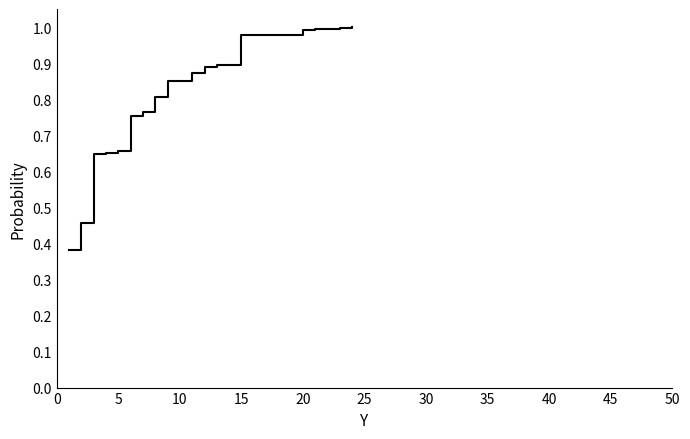

Reading left to right, what are all the values shown in this chart?

0.4	0.5	0.6	0.7	0.7	0.8	0.8	0.8	0.8	0.8	0.9	0.9	0.9	1.0	1.0	1.0	1.0	1.0	1.0